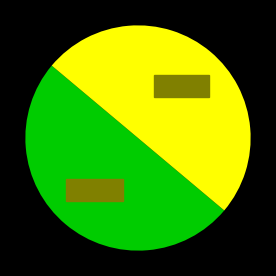

How many slices are in this pie chart?

2